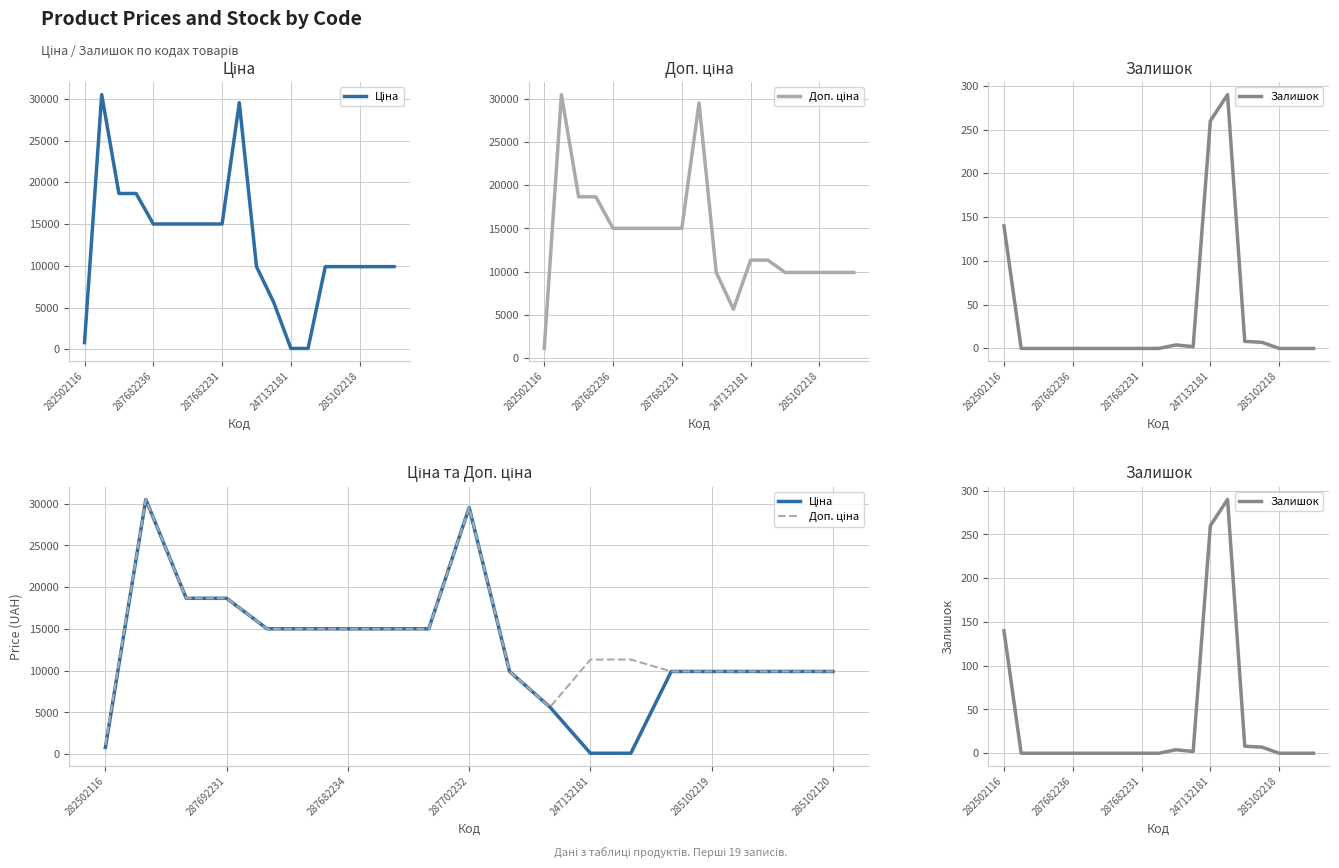

Which series has the largest range (max minus min)?

Ціна